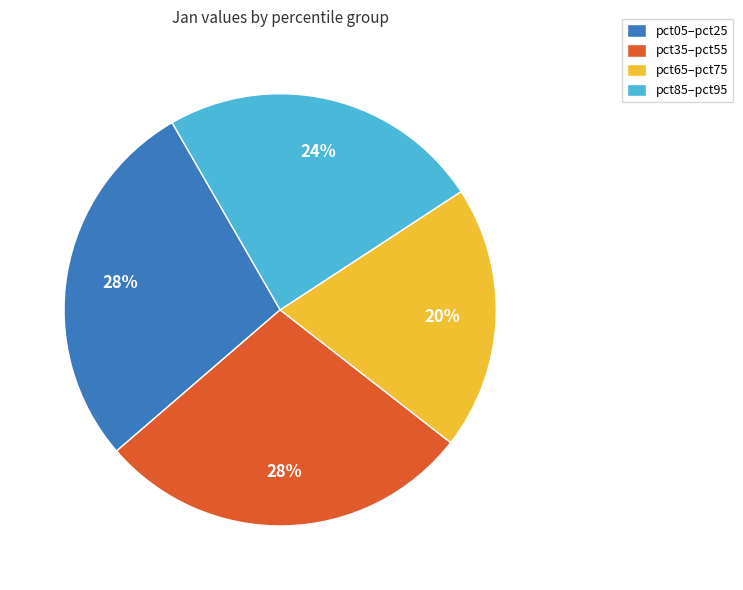

Do pct65–pct75 and pct35–pct55 together represent more than half of the pie?

No